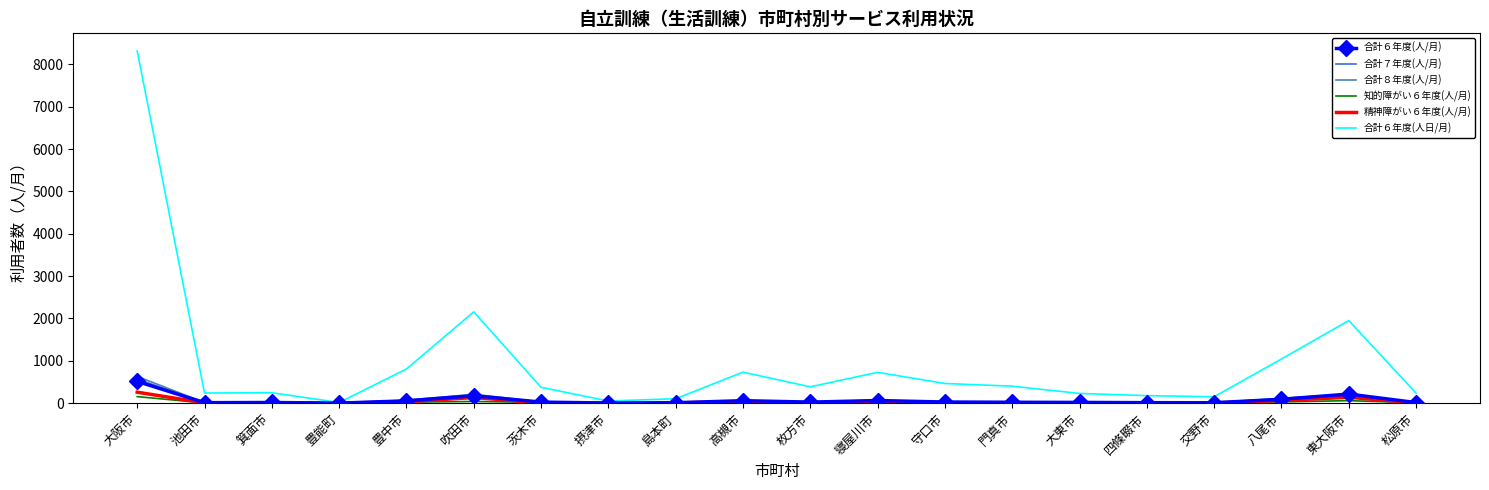

What is the greatest value displayed?

8317